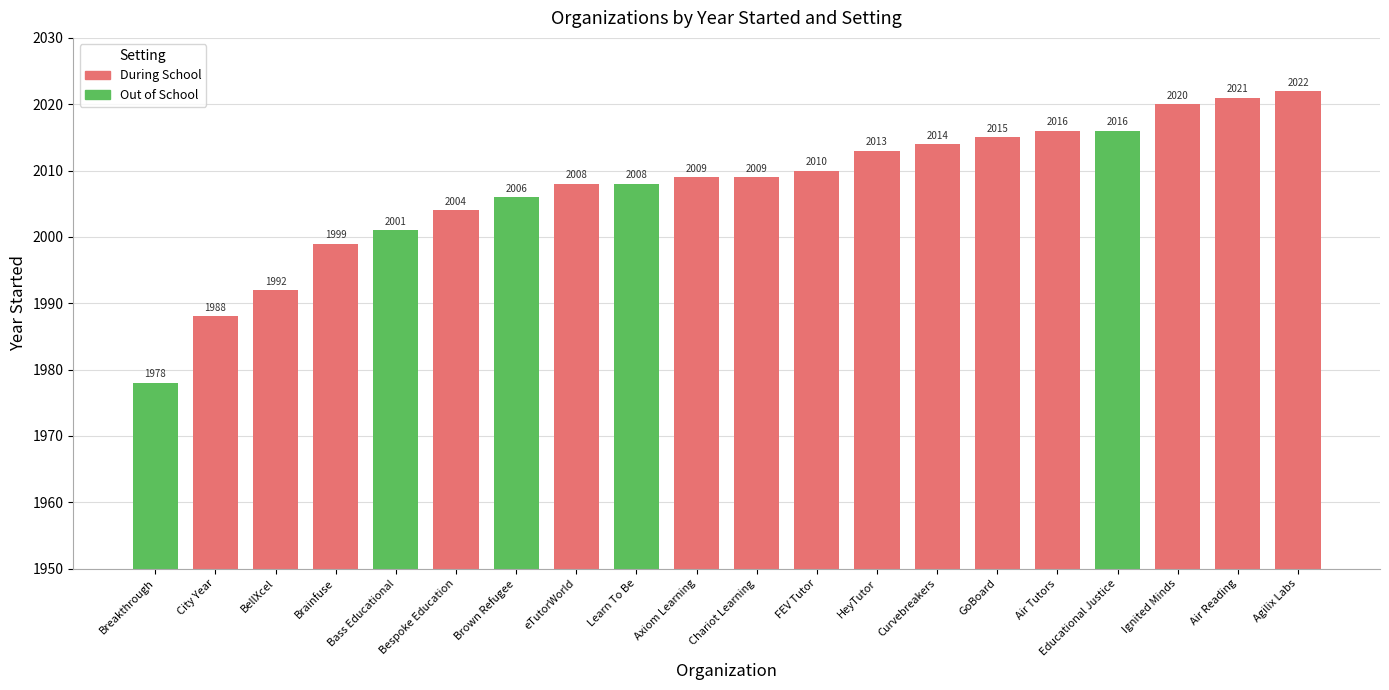

What value does the data have at eTutorWorld, to the nearest 10?

2010